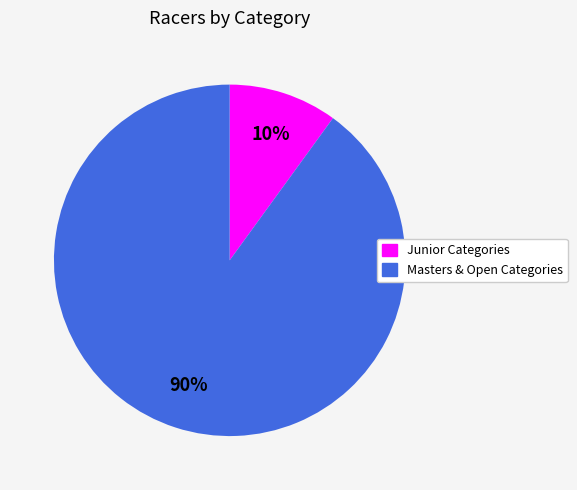

Is it true that Masters & Open Categories is 90% of the pie?

True